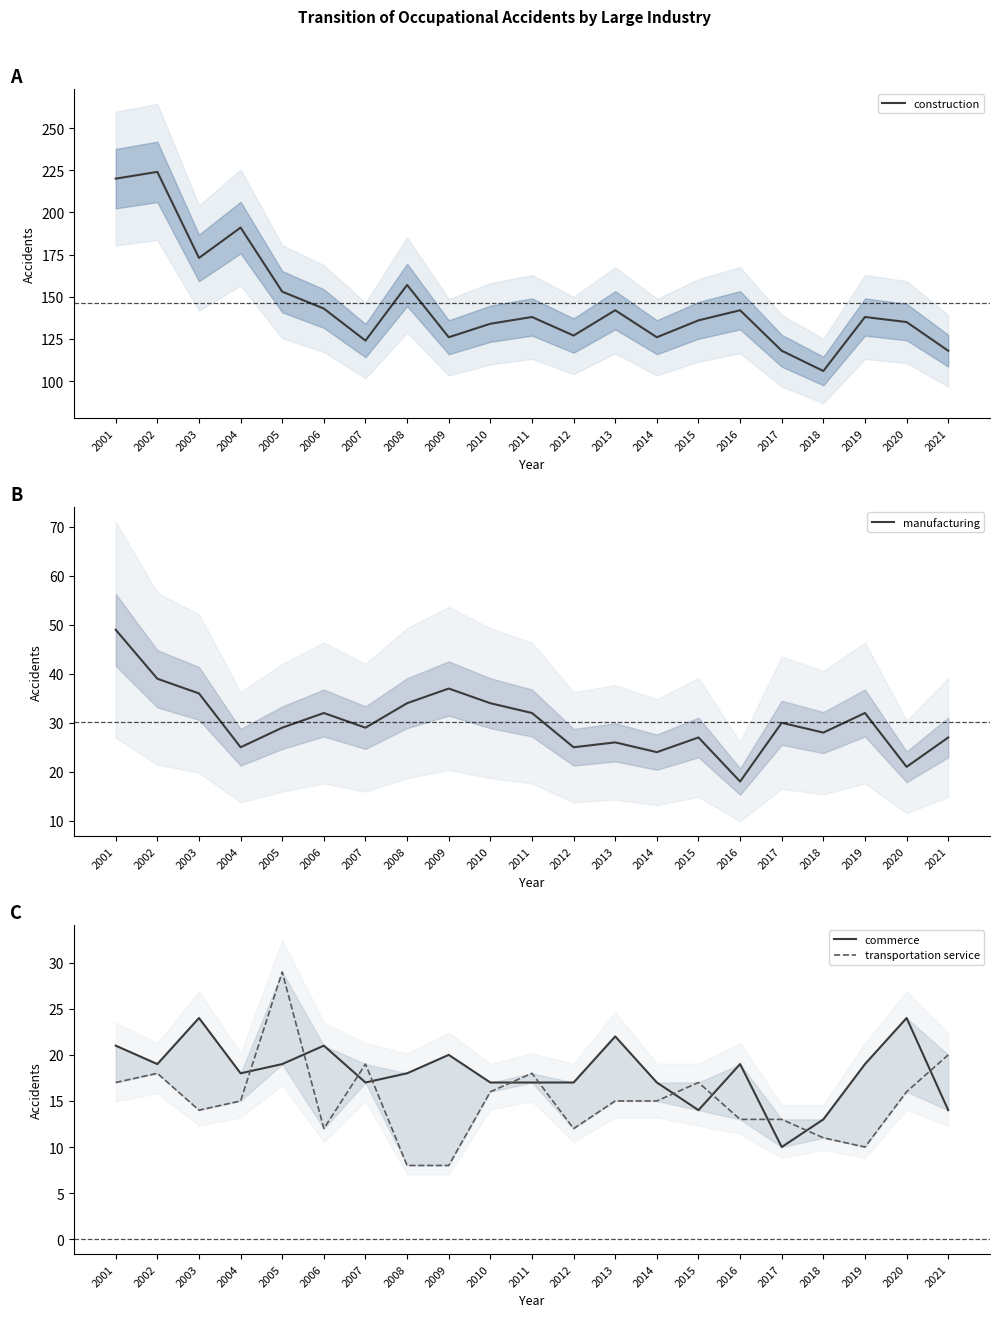

At which label does construction reach its minimum?

2018